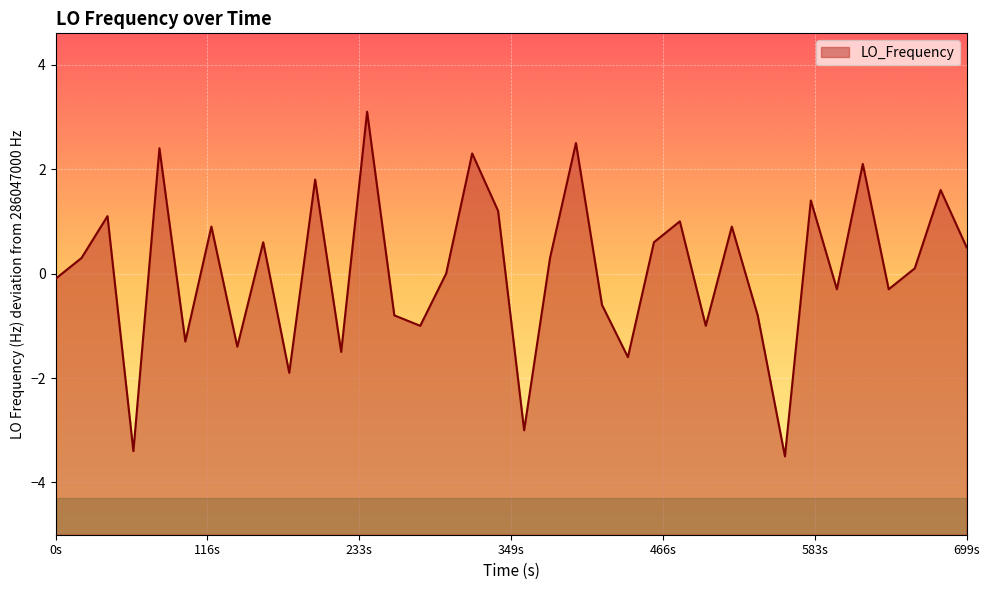

What is the value of the 31st point from the left?

-0.3